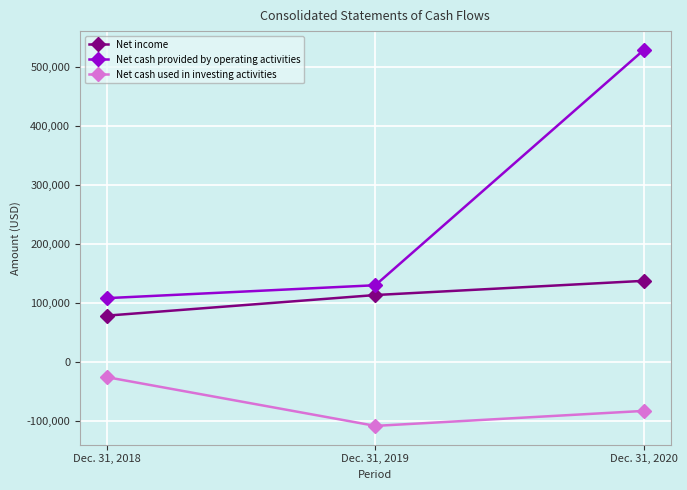

Reading left to right, list all the values displayed in this chart.

Net income: 78923	113852	137933
Net cash provided by operating activities: 108585	130462	529247
Net cash used in investing activities: -25291	-107902	-82500